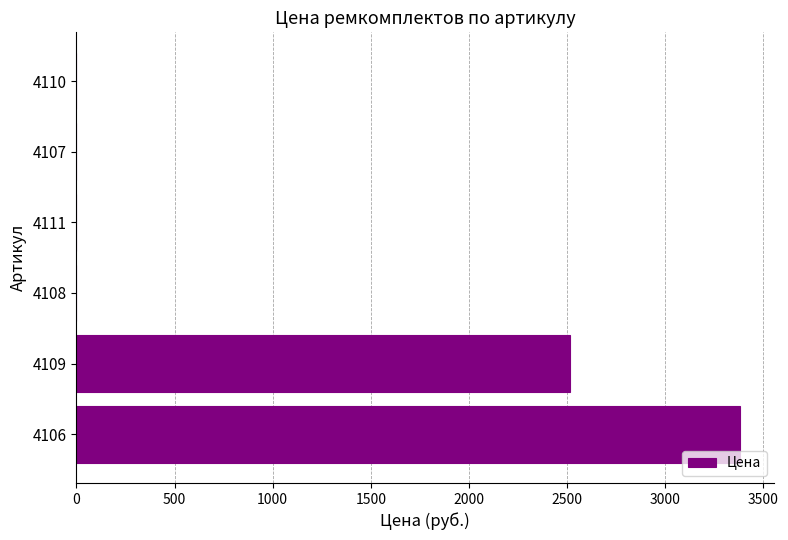

How many data points does each series have?

6